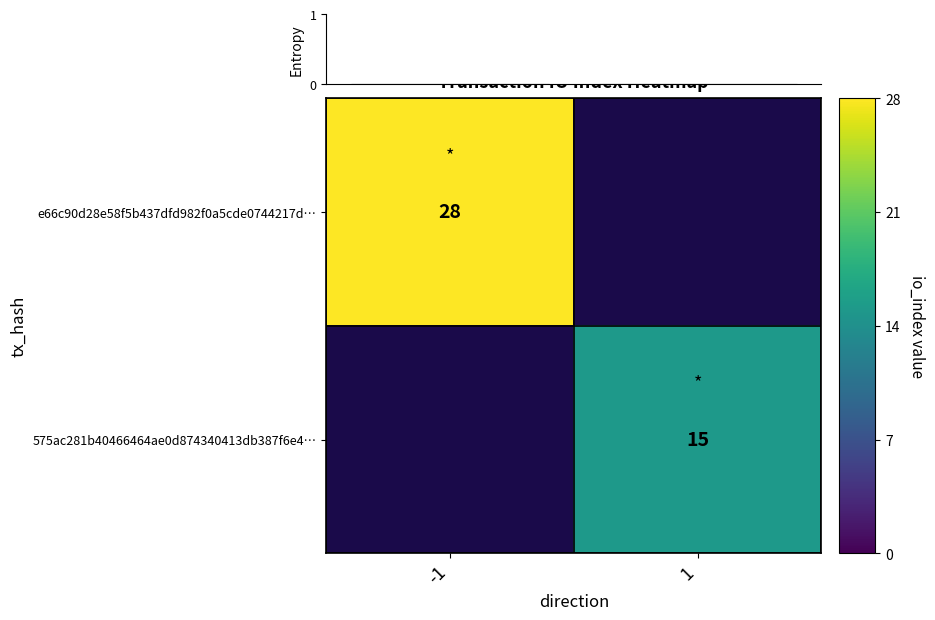

The e66c90d28e58f5b437dfd982f0a5cde0744217d… series shows 28 at -1. True or false?

True